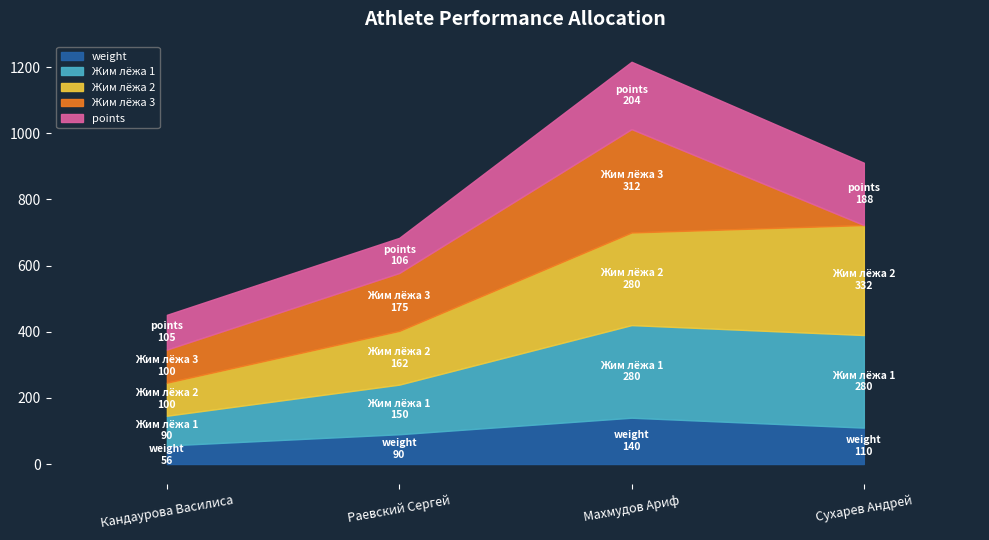

True or false: Жим лёжа 2 and weight cross at least once.

False